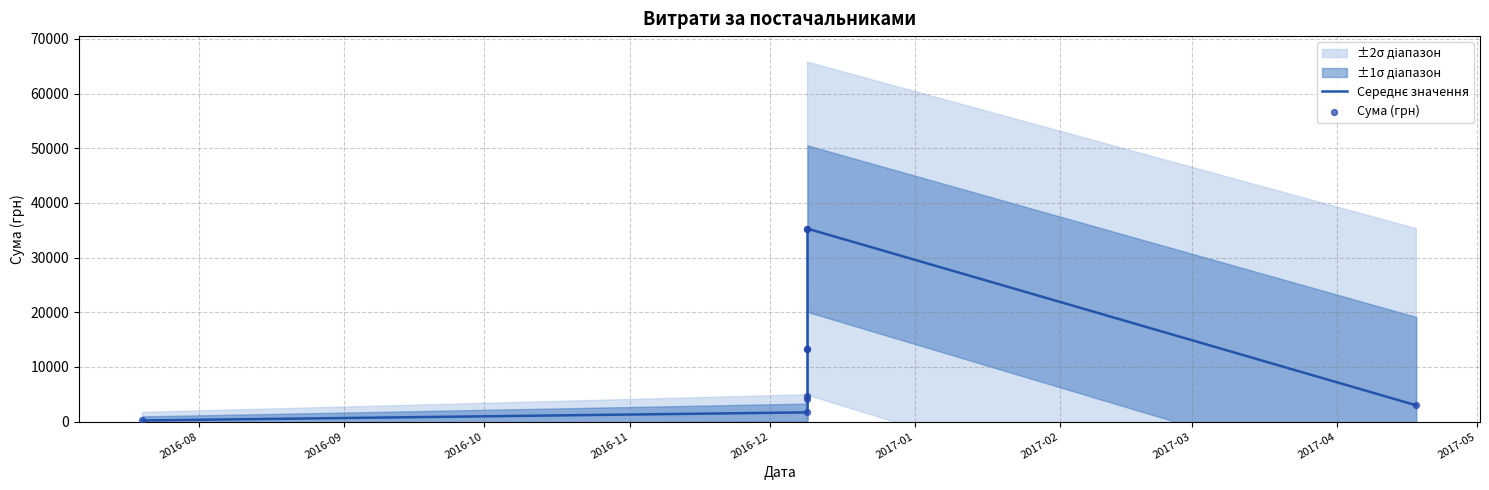

At how many categories does at least one series exceed 24251?

2